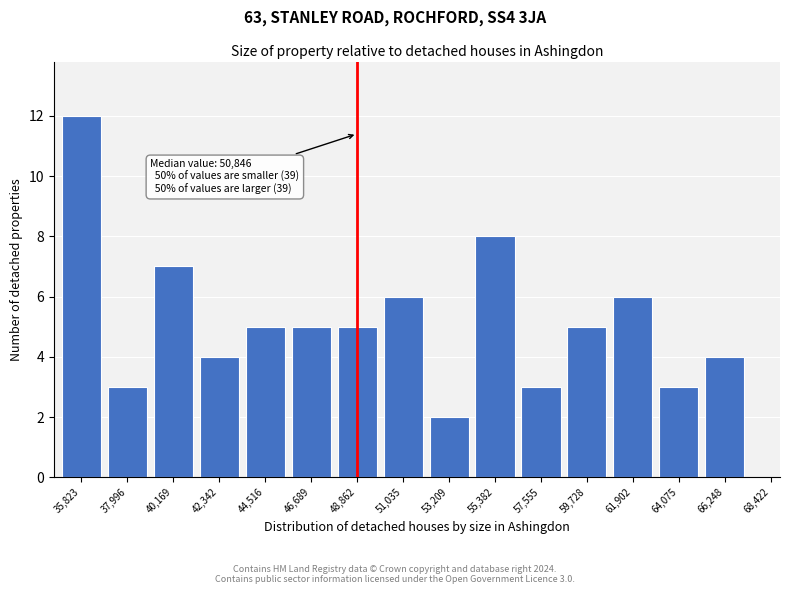

Reading left to right, extract all data points from this chart.

35,823=12	37,996=3	40,169=7	42,342=4	44,516=5	46,689=5	48,862=5	51,035=6	53,209=2	55,382=8	57,555=3	59,728=5	61,902=6	64,075=3	66,248=4